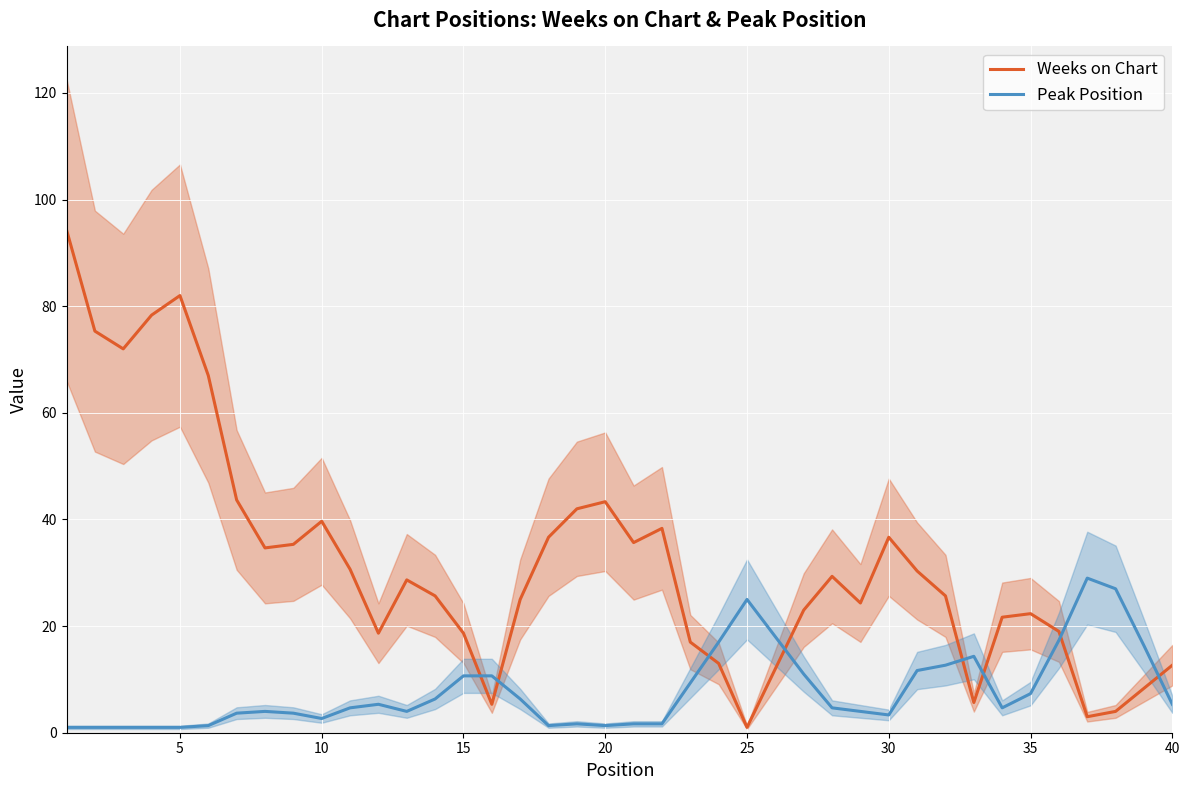

True or false: Peak Position and Weeks on Chart intersect in this chart.

True